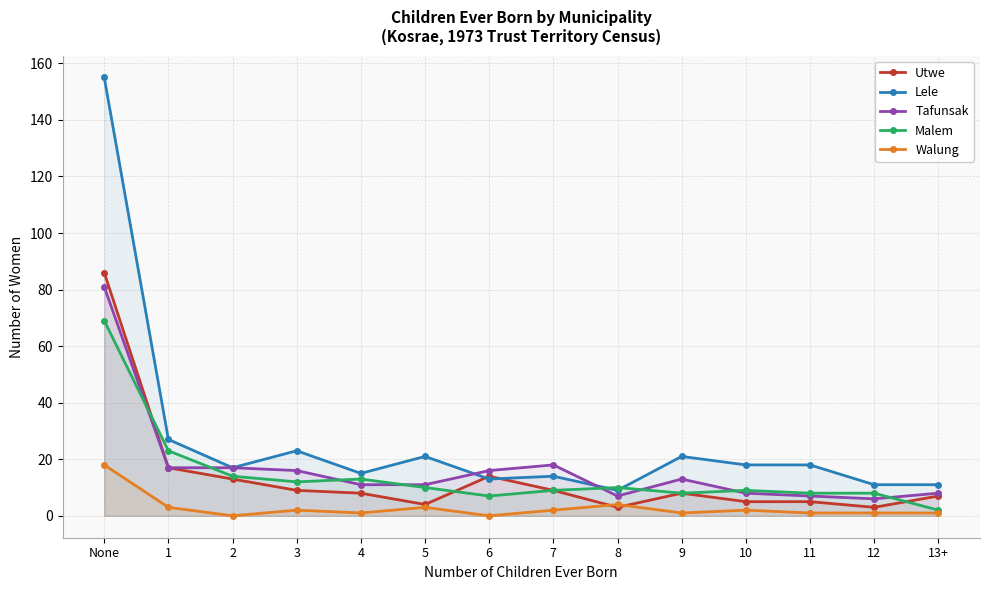

At which category does the chart reach its minimum across all series?

2